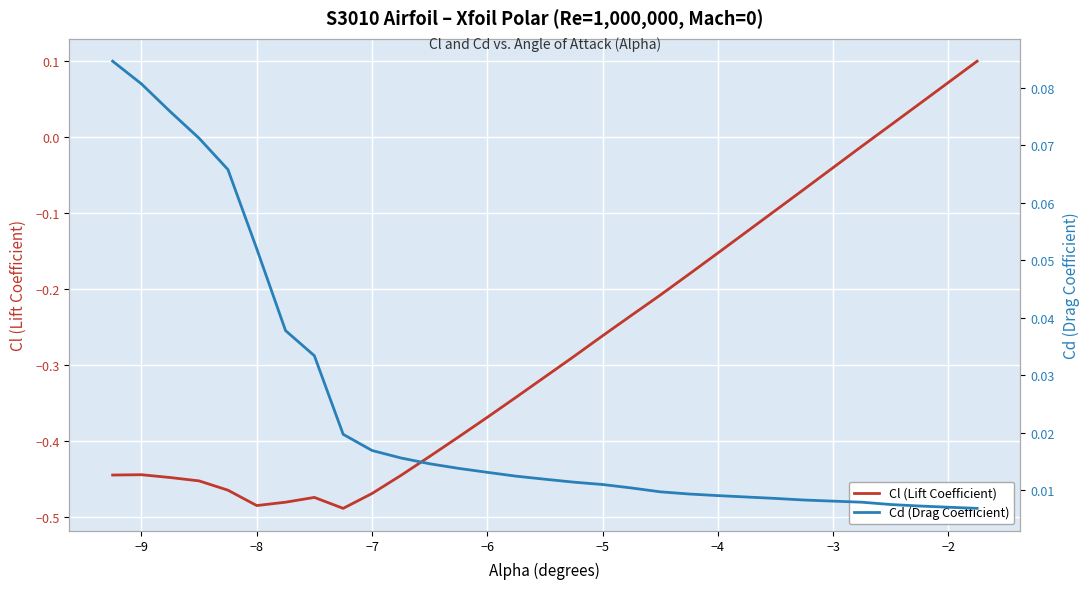

How many values in the Cl (Lift Coefficient) series are below 0?

26